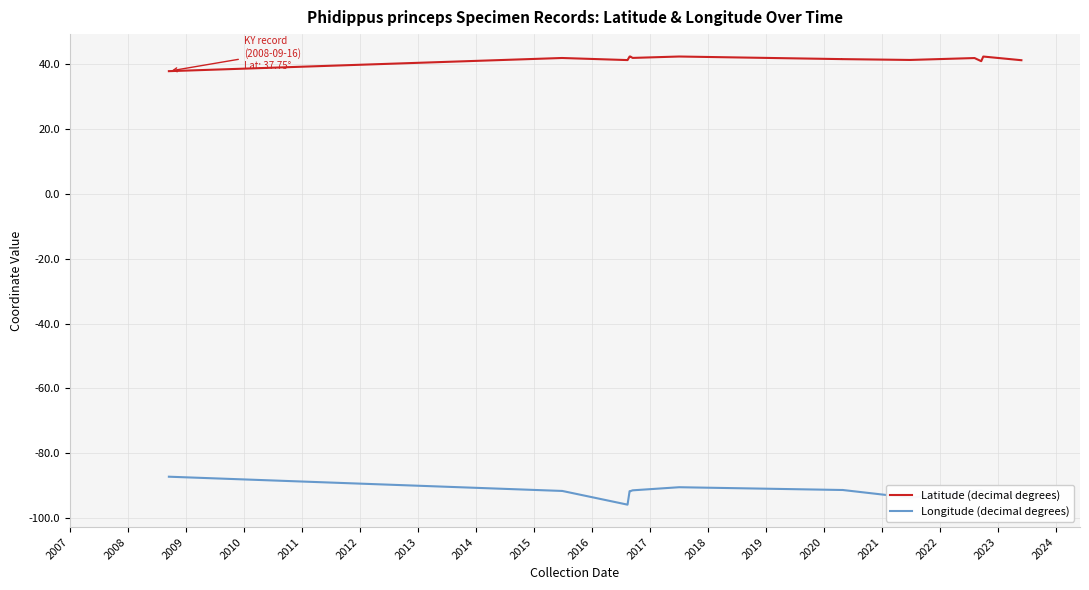

Rank the series by their maximum value, from highest to lowest.

Latitude (decimal degrees), Longitude (decimal degrees)